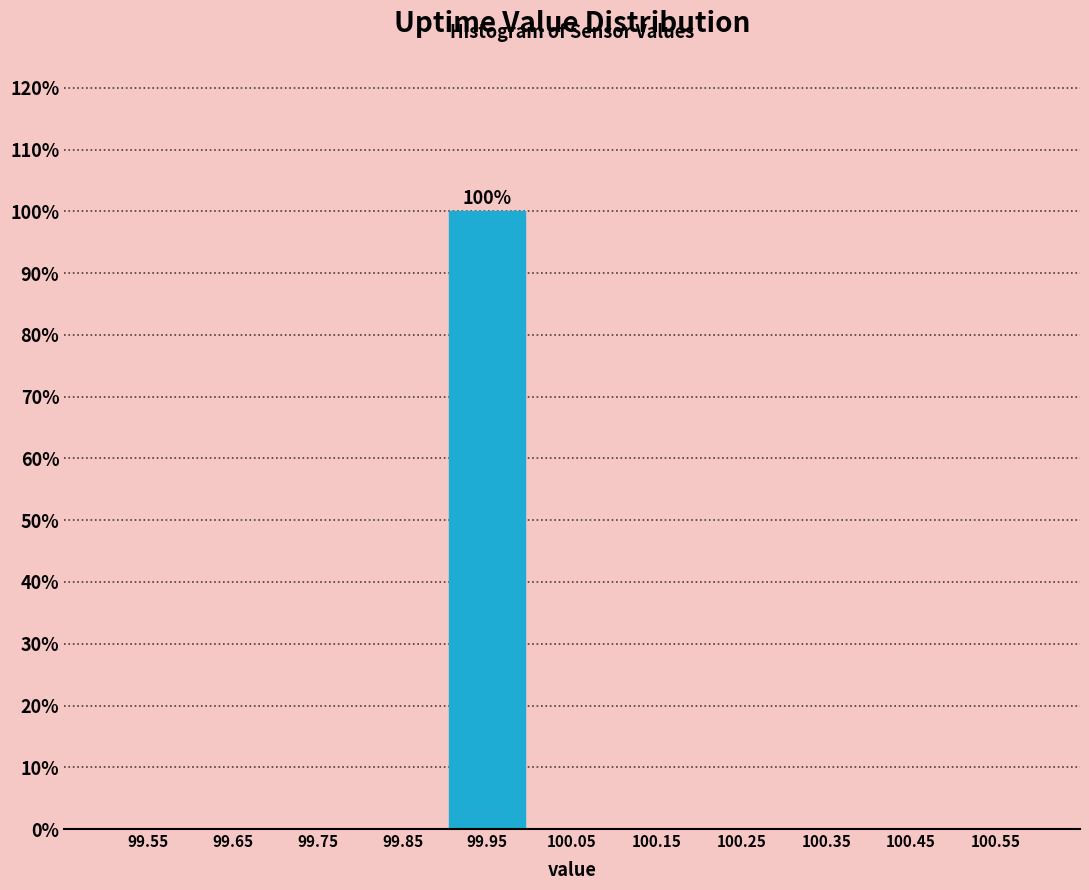

Over which range of the x-axis is the bar tallest?

99.9 to 100.0